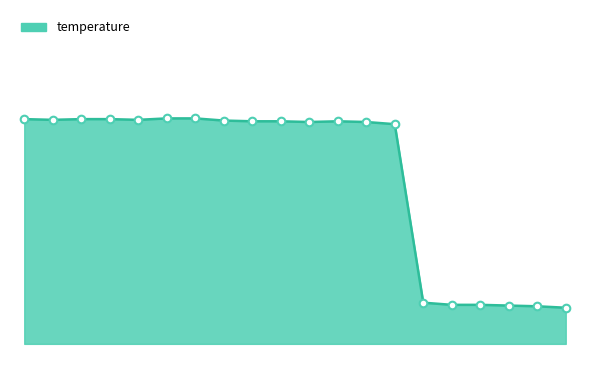

Does the chart have visible grid lines?

No